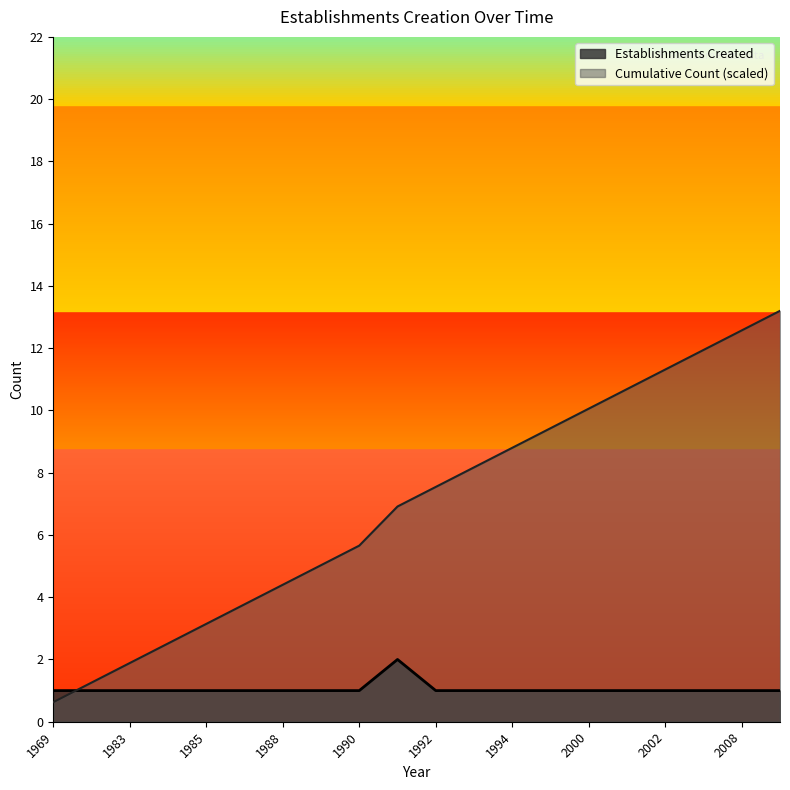

What is the value of the Cumulative Count point at the 20th from the left?

13.2